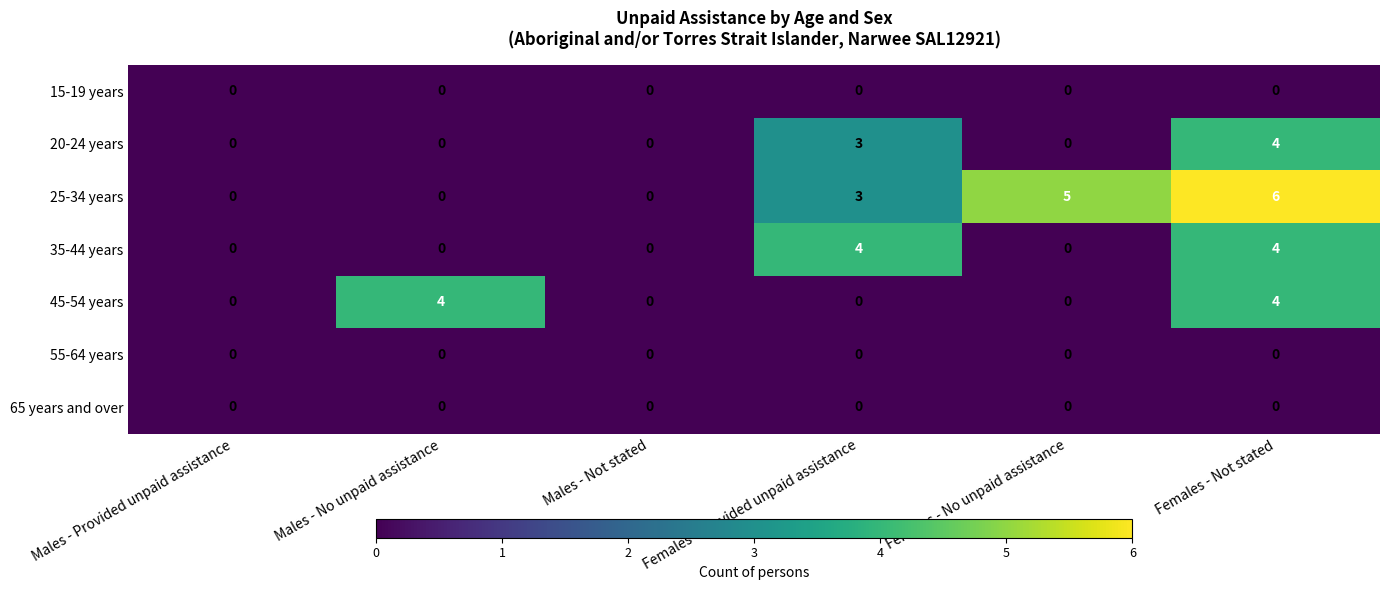

The value of 20-24 years at Males - Not stated is 0. True or false?

True